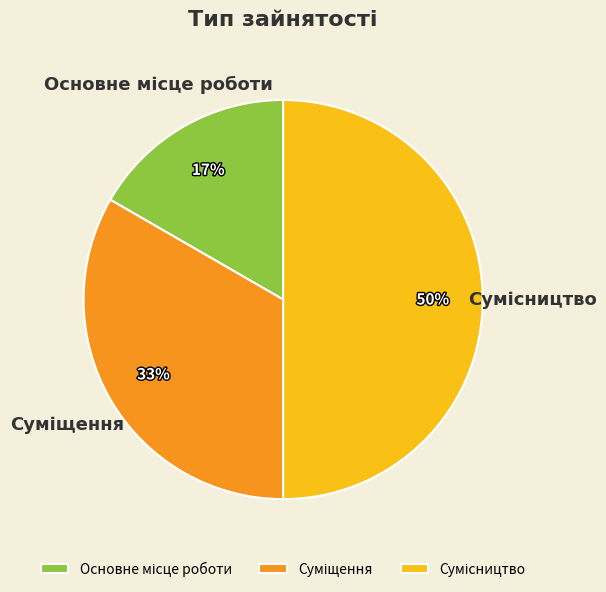

To the nearest percent, what is the difference between the largest and smallest slice percentages?

33%